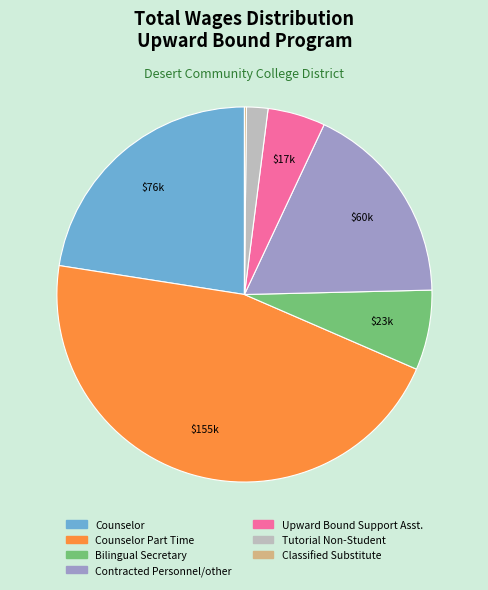

Is there a majority slice in this chart?

No